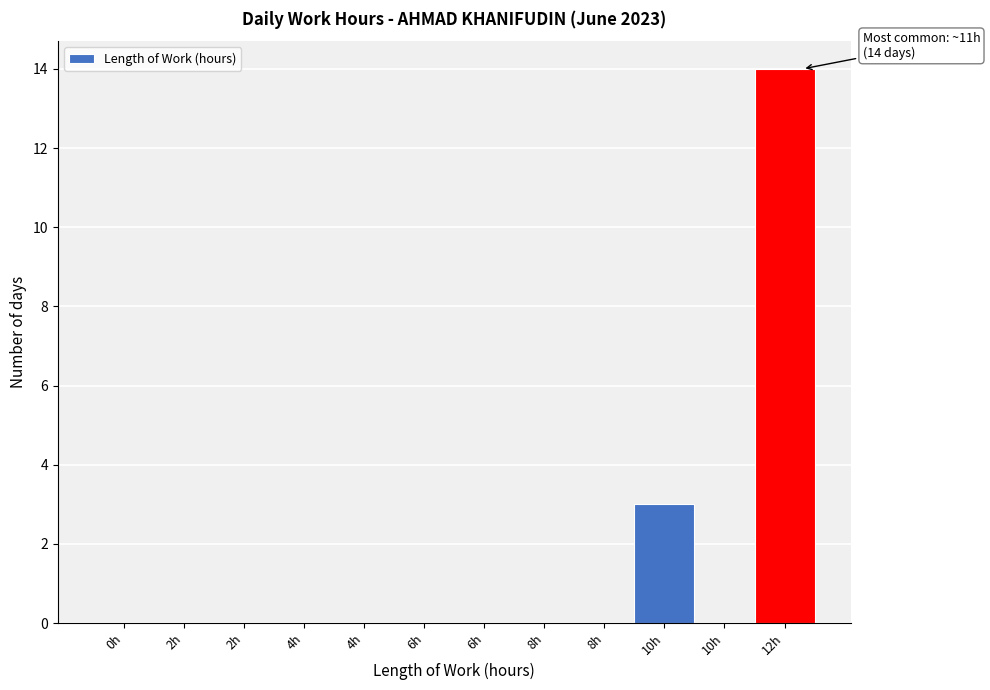

Are the bars horizontal?

No